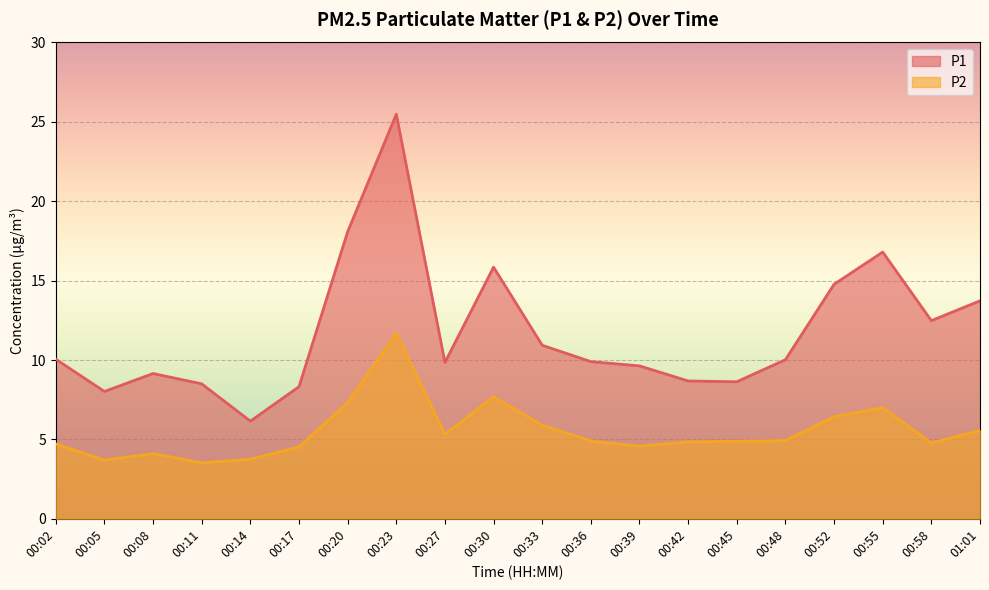

True or false: P1 and P2 intersect in this chart.

False